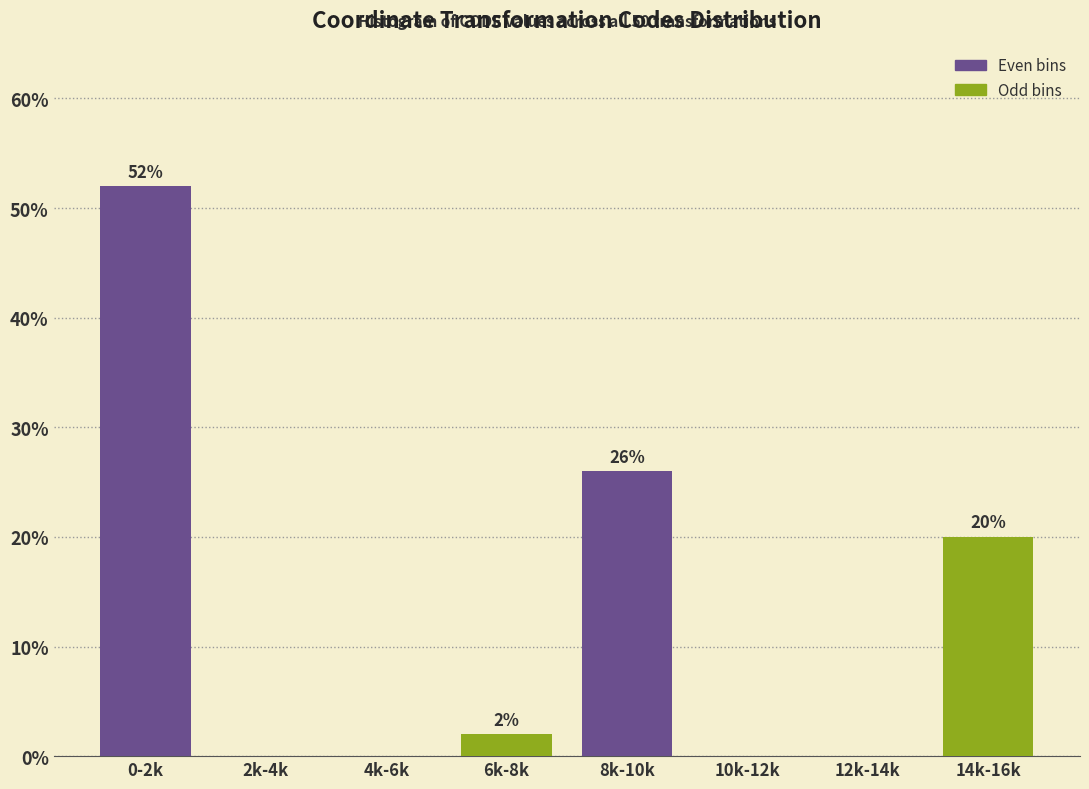

Reading left to right, list all the values displayed in this chart.

0-2k=52	2k-4k=0	4k-6k=0	6k-8k=2	8k-10k=26	10k-12k=0	12k-14k=0	14k-16k=20